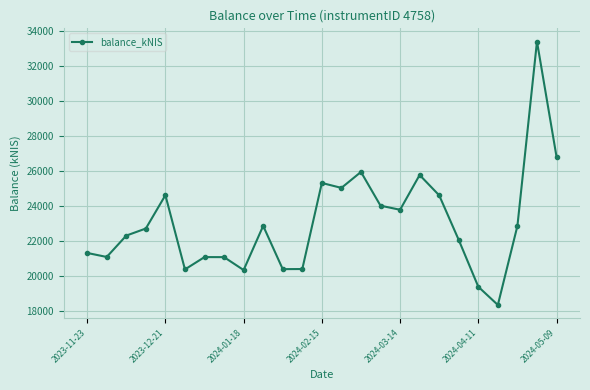

What is the sum of all values?

576011.5